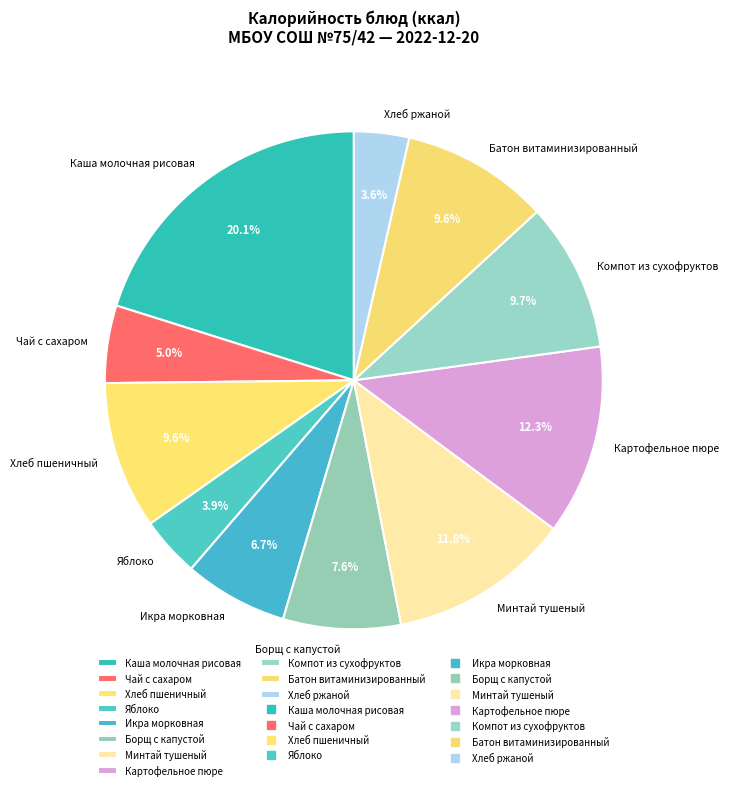

Do Икра морковная and Каша молочная рисовая together represent more than half of the pie?

No